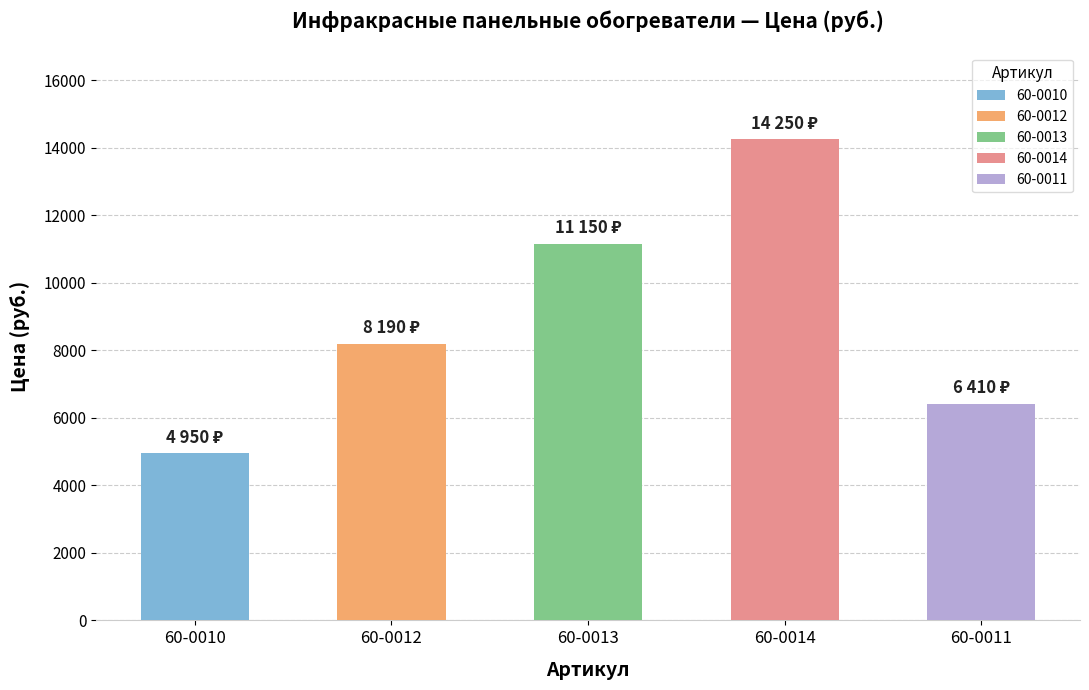

What is the label of the 5th bar from the left?

60-0011